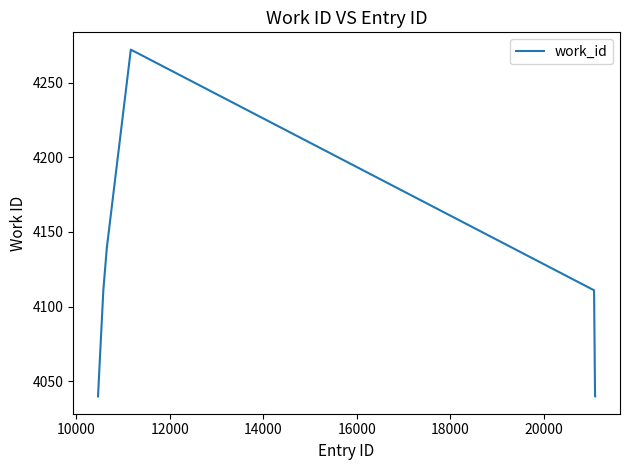

What is the greatest value displayed?

4272